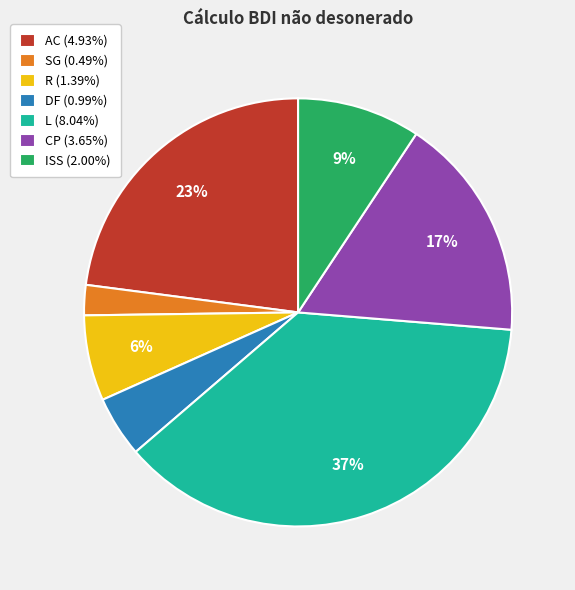

Is the sum of ISS (2.00%) and AC (4.93%) greater than half?

No